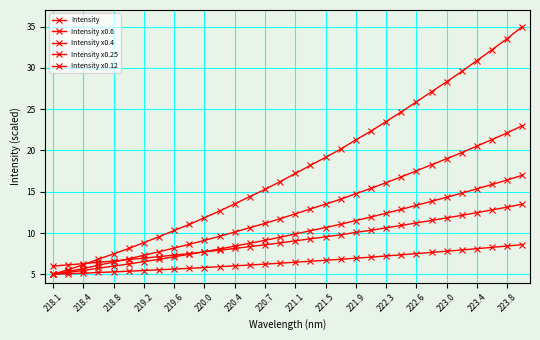

Reading right to left, what are all the values shown in this chart?

Intensity: 35.0	33.5	32.2	30.9	29.6	28.3	27.1	25.9	24.7	23.5	22.3	21.3	20.2	19.2	18.2	17.2	16.2	15.3	14.4	13.5	12.7	11.8	11.0	10.3	9.5	8.8	8.1	7.5	6.8	6.2	5.6	5.0
Intensity x0.6: 23.0	22.1	21.3	20.5	19.7	19.0	18.3	17.5	16.8	16.1	15.4	14.8	14.1	13.5	12.9	12.3	11.7	11.2	10.6	10.1	9.6	9.1	8.6	8.2	7.7	7.3	6.9	6.5	6.1	5.7	5.3	5.0
Intensity x0.4: 17.0	16.4	15.9	15.4	14.8	14.3	13.8	13.4	12.9	12.4	11.9	11.5	11.1	10.7	10.3	9.9	9.5	9.1	8.8	8.4	8.1	7.7	7.4	7.1	6.8	6.5	6.3	6.0	5.7	5.5	5.2	5.0
Intensity x0.25: 13.5	13.1	12.8	12.5	12.1	11.8	11.5	11.2	10.9	10.6	10.3	10.1	9.8	9.5	9.3	9.1	8.8	8.6	8.4	8.1	7.9	7.7	7.5	7.3	7.1	7.0	6.8	6.6	6.5	6.3	6.1	6.0
Intensity x0.12: 8.6	8.4	8.3	8.1	7.9	7.8	7.7	7.5	7.4	7.2	7.1	7.0	6.8	6.7	6.6	6.5	6.3	6.2	6.1	6.0	5.9	5.8	5.7	5.6	5.5	5.5	5.4	5.3	5.2	5.1	5.1	5.0